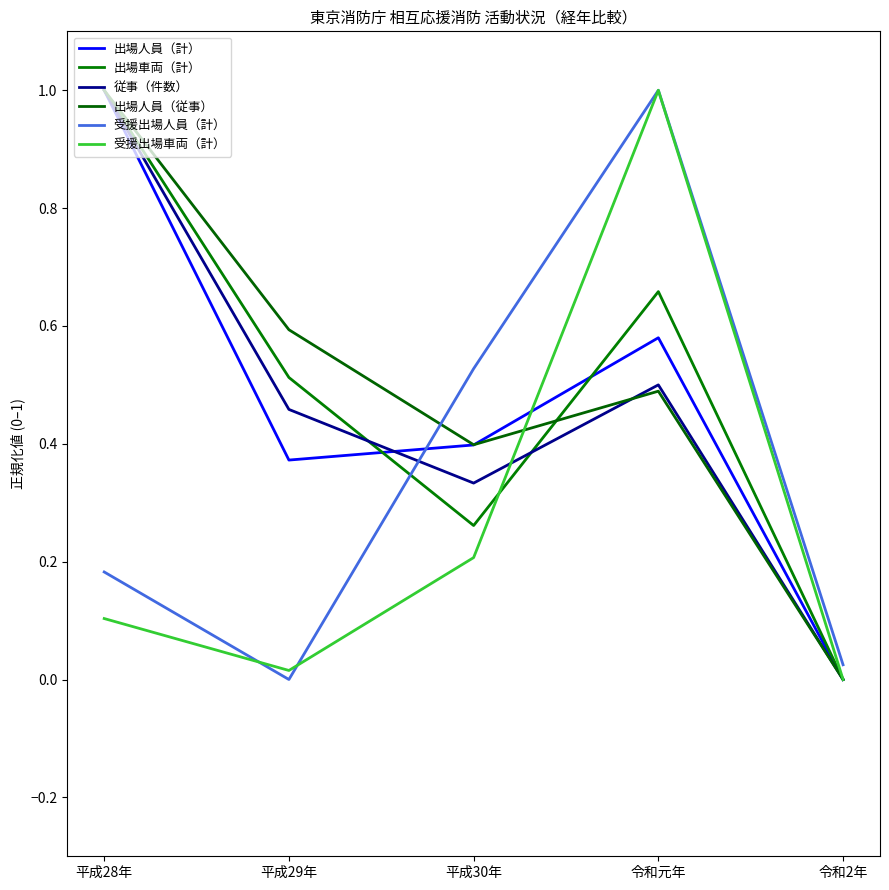

Does the chart display data point markers on the line(s)?

No